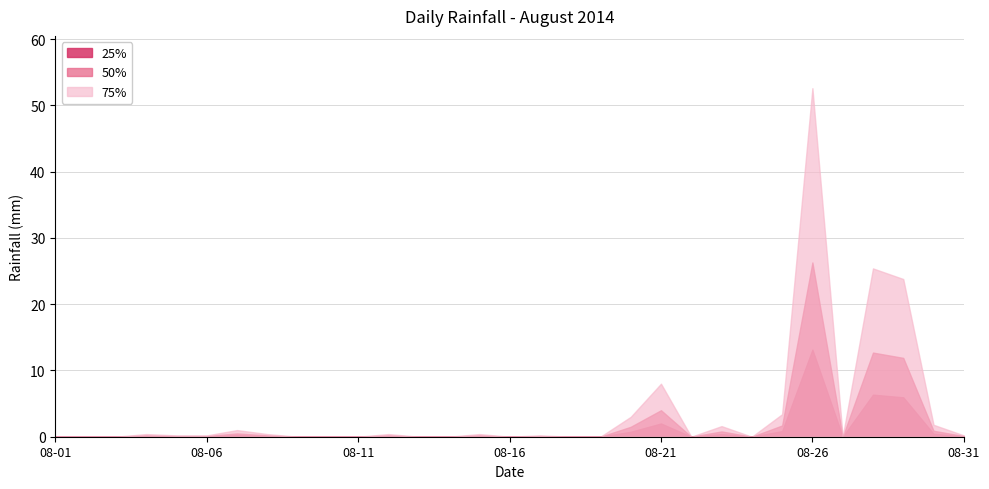

How many lines are shown in the chart?

3